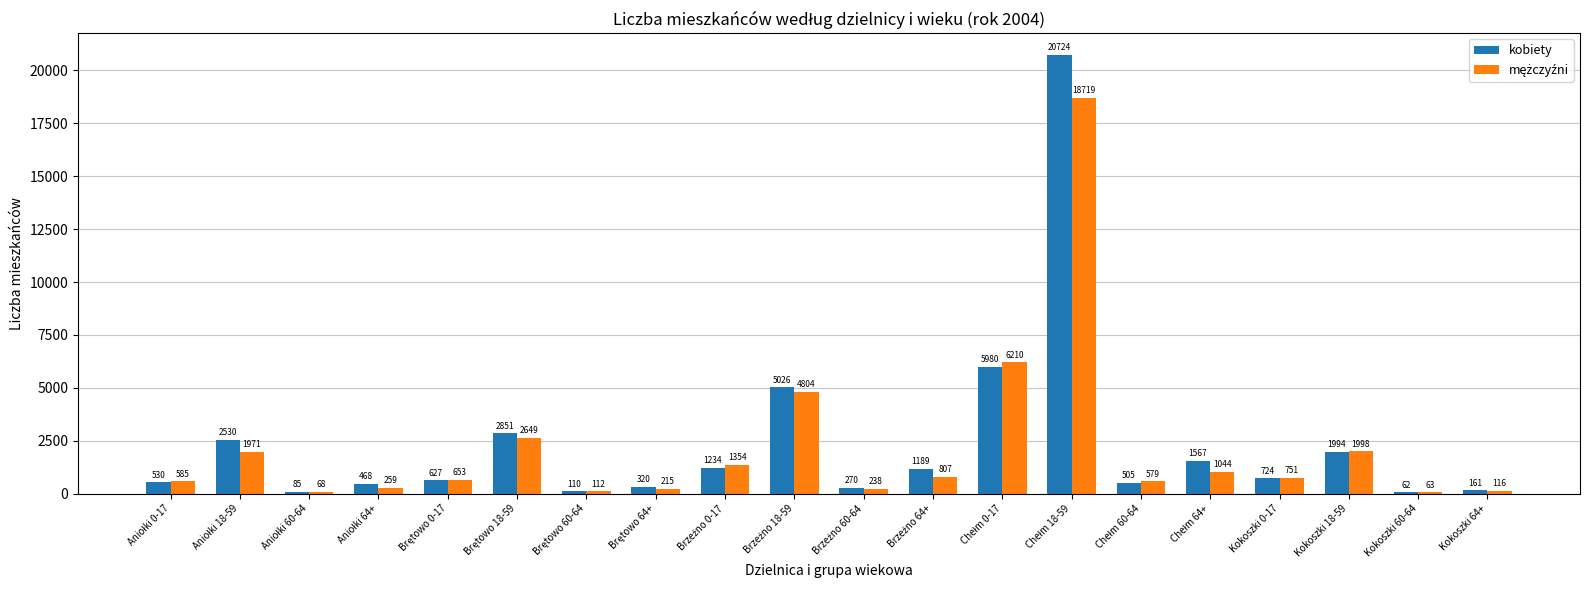

Which series has the largest total across all categories?

kobiety